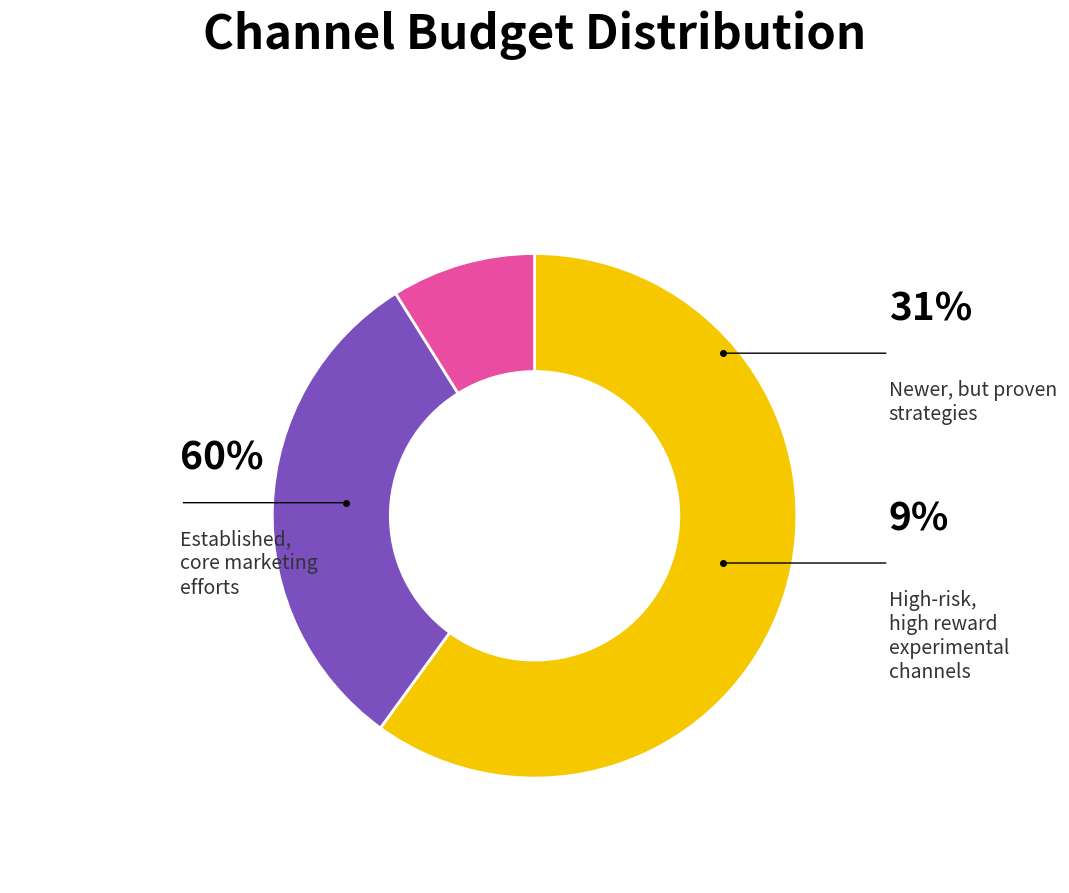

Does any single category account for the majority?

Yes